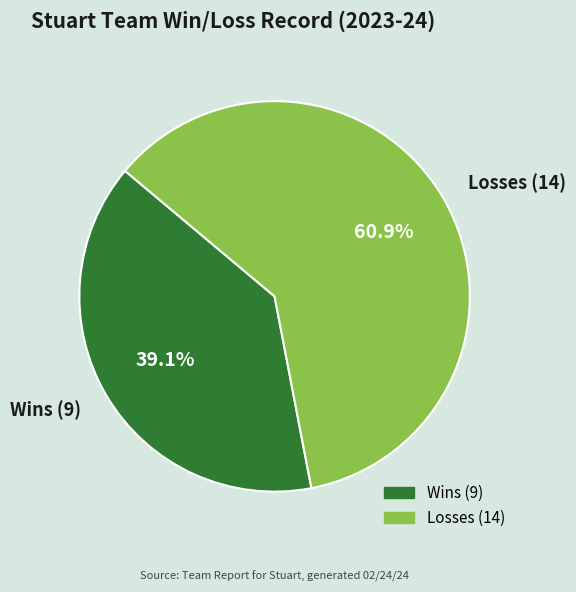

What is the largest slice in the pie chart?

Losses (14)